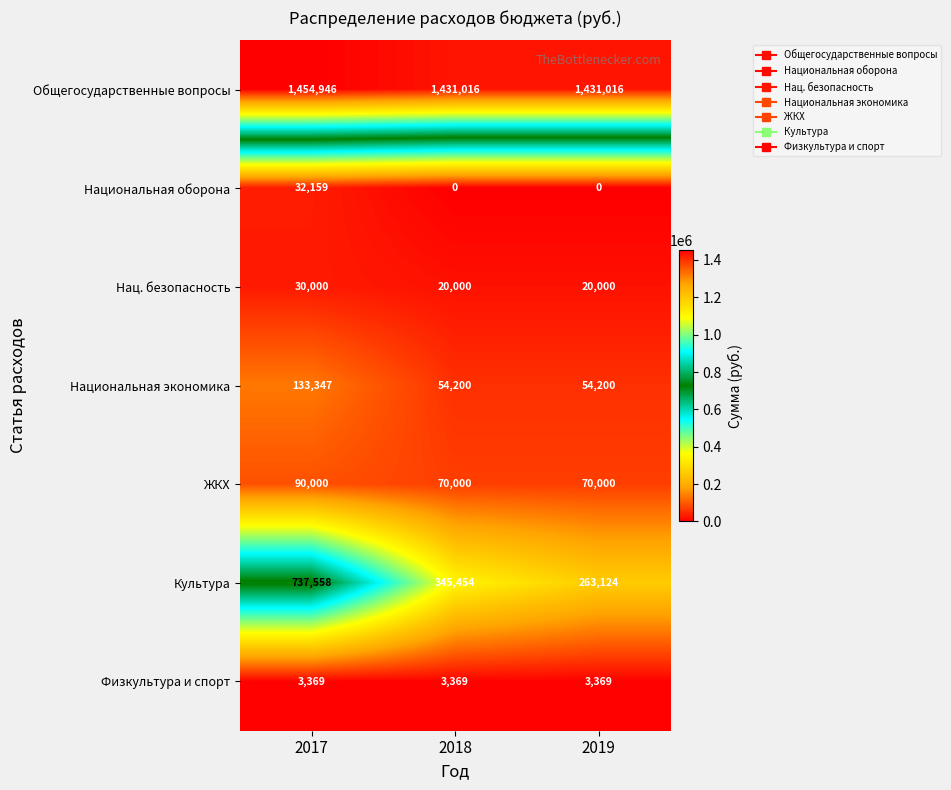

At which category is the sum across all series the highest?

2017